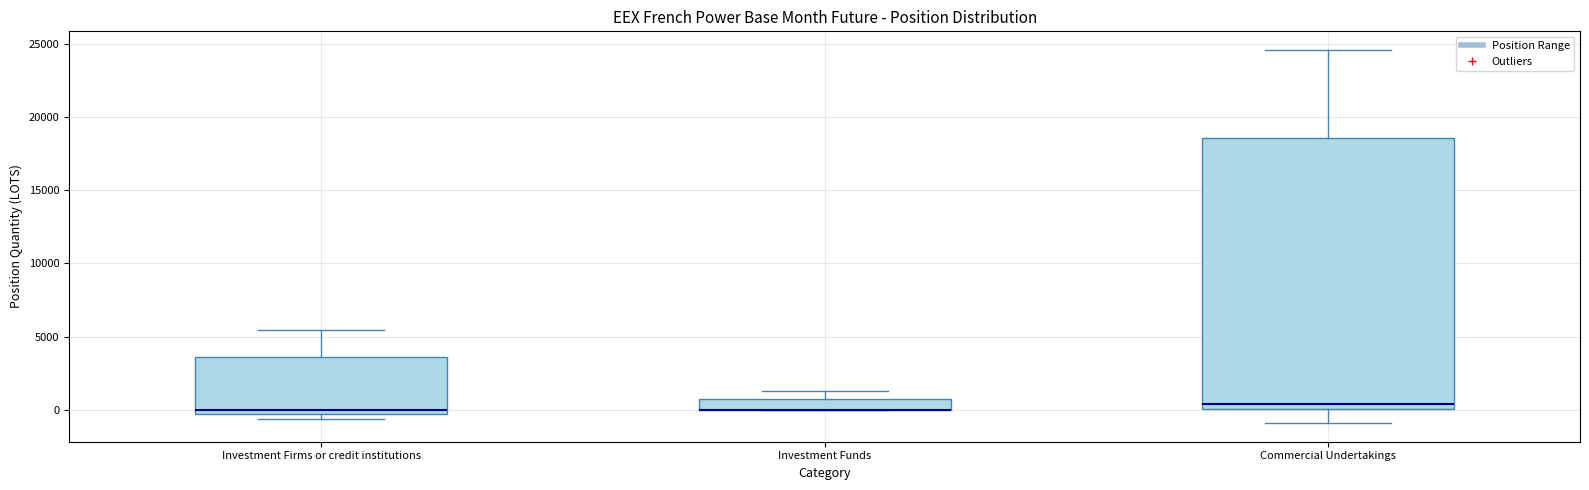

Where does the upper whisker of the box for Investment Funds end on the y-axis? The values are not printed on the chart, so give them approximately, as read against the axis.

1500